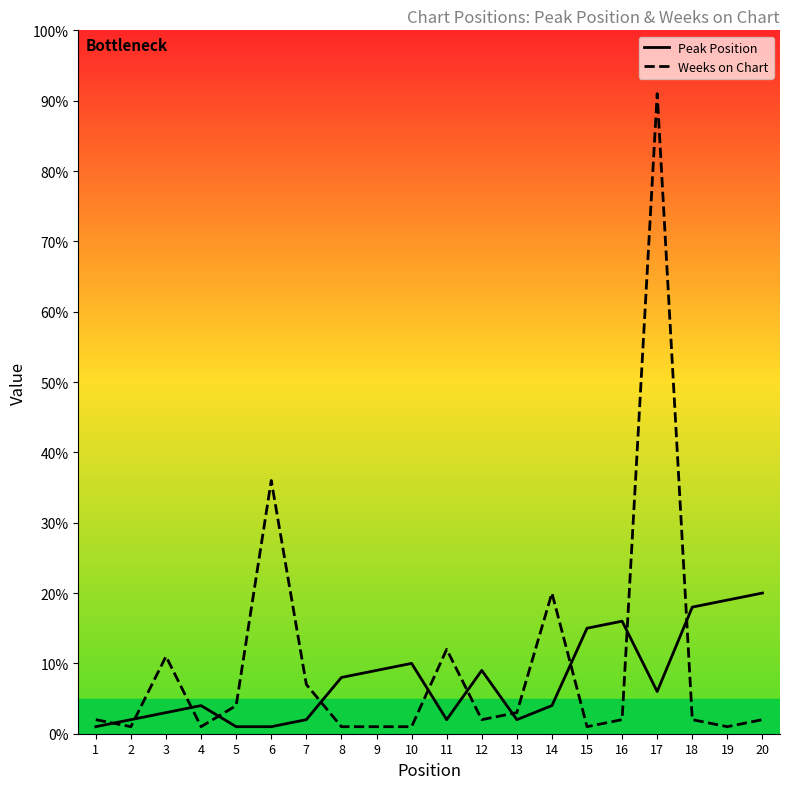

Reading left to right, extract all data points from this chart.

Peak Position: 1=1	2=2	3=3	4=4	5=1	6=1	7=2	8=8	9=9	10=10	11=2	12=9	13=2	14=4	15=15	16=16	17=6	18=18	19=19	20=20
Weeks on Chart: 1=2	2=1	3=11	4=1	5=4	6=36	7=7	8=1	9=1	10=1	11=12	12=2	13=3	14=20	15=1	16=2	17=91	18=2	19=1	20=2